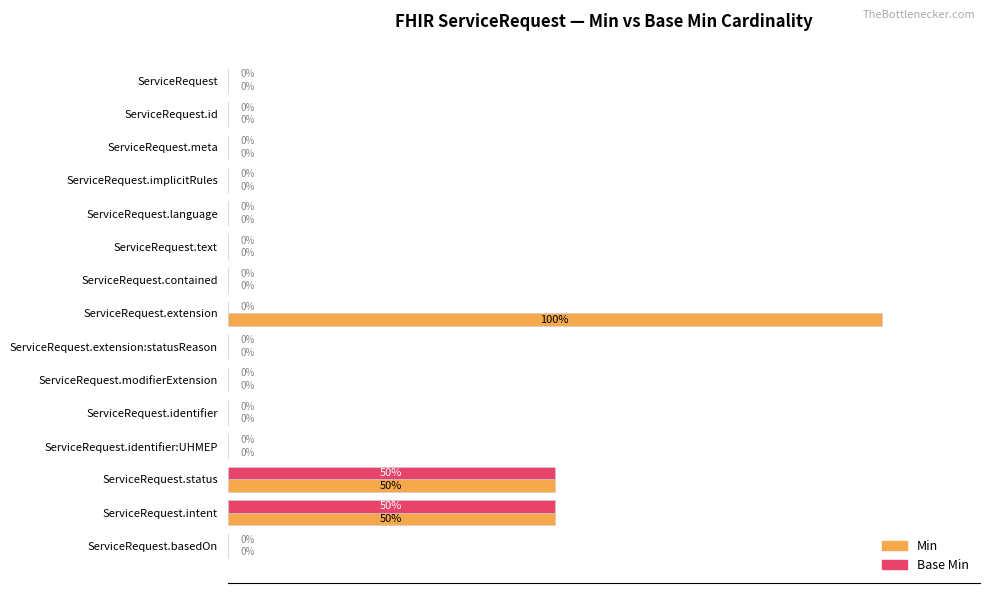

Which series has the largest total across all categories?

Min